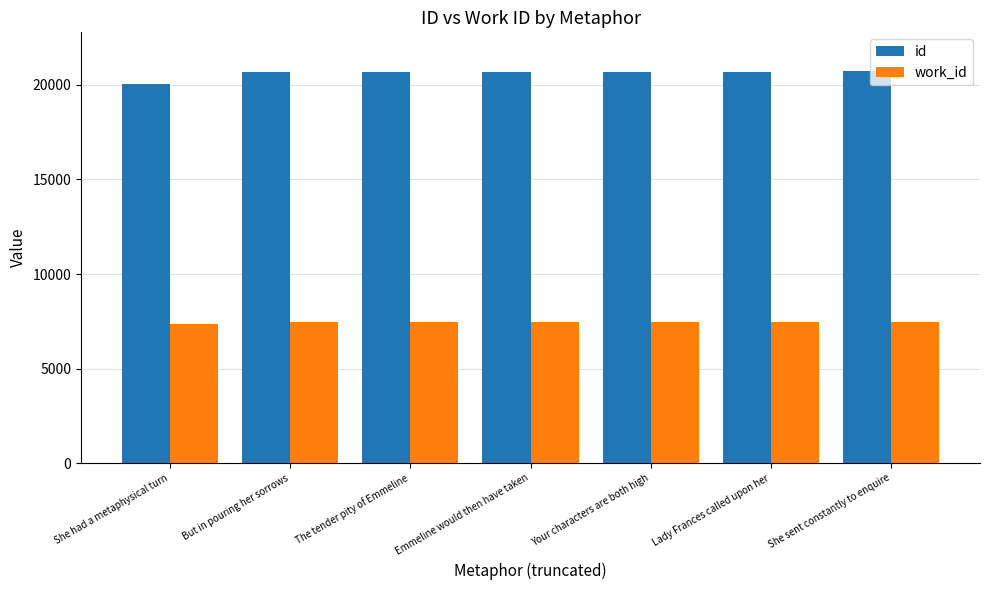

How many bars are there in each group?

2